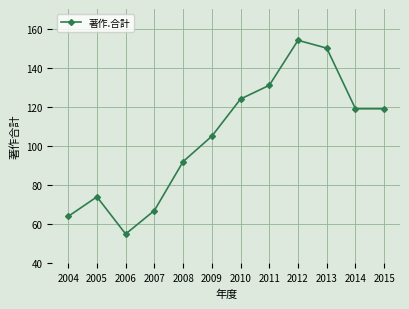

What is the sum of all values?

1254